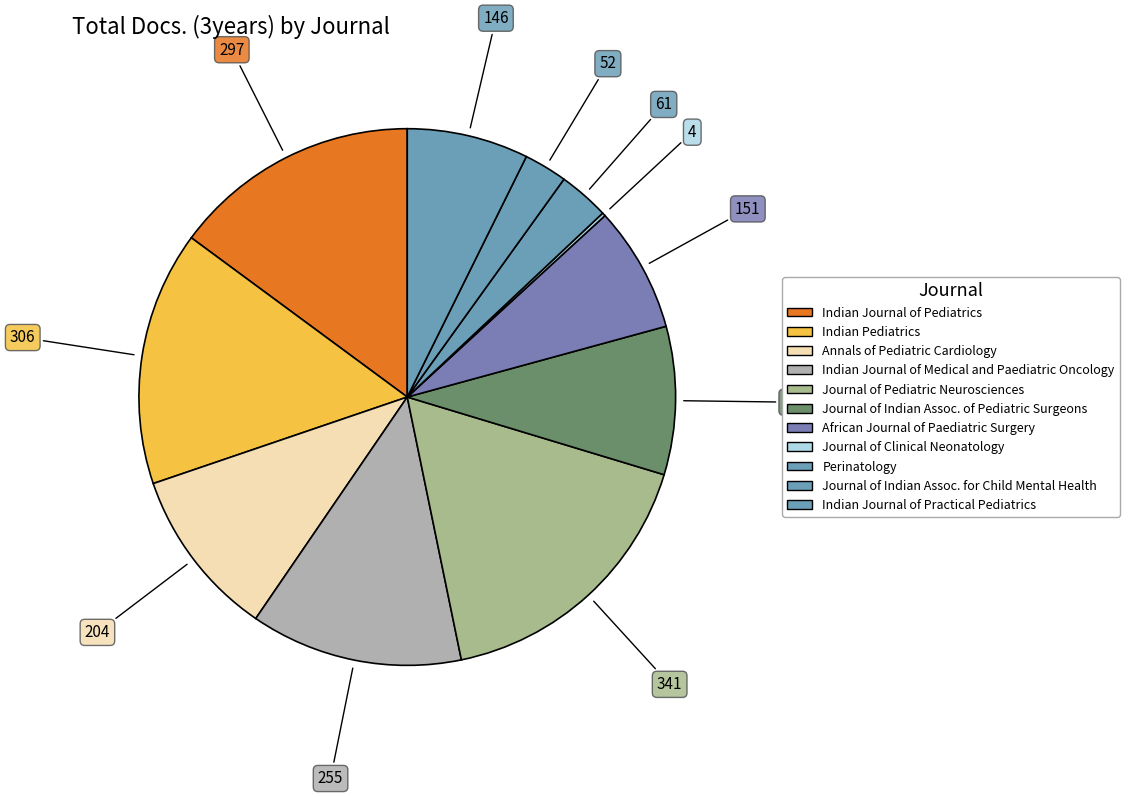

Which category has the smallest portion of the pie?

Journal of Clinical Neonatology